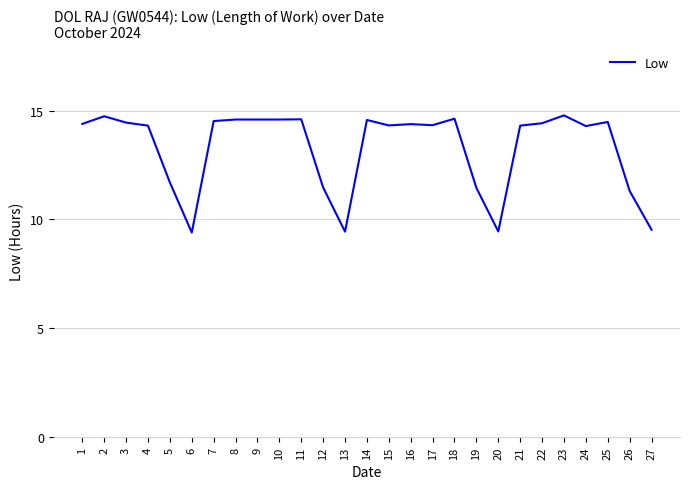

What is the smallest value displayed?

9.4